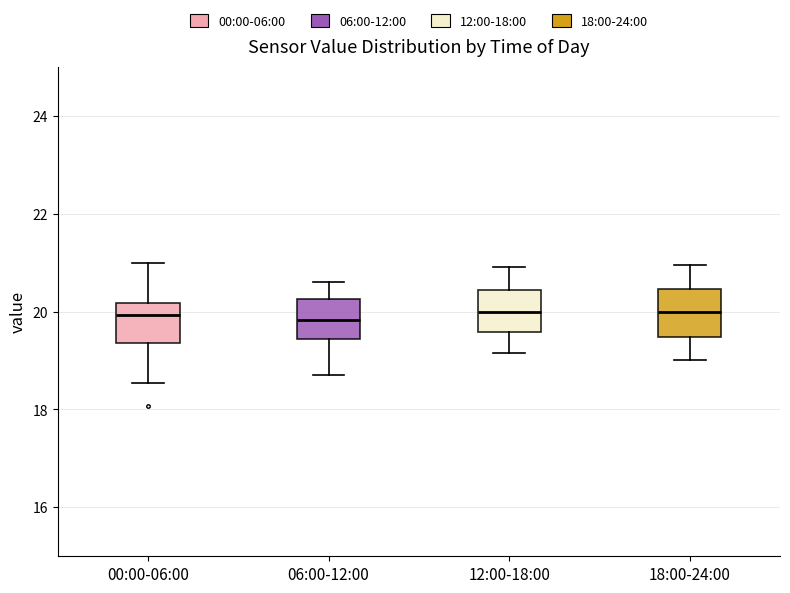

Where does the median line of the box for 12:00-18:00 sit on the y-axis? The values are not printed on the chart, so give them approximately, as read against the axis.

20.0